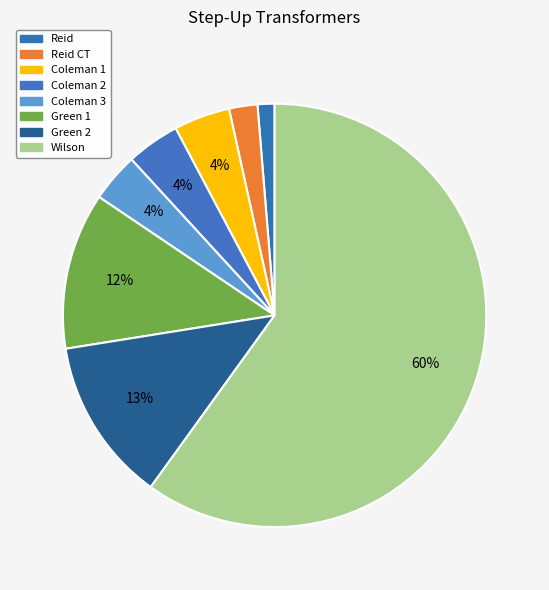

Count the number of slices in the pie.

8